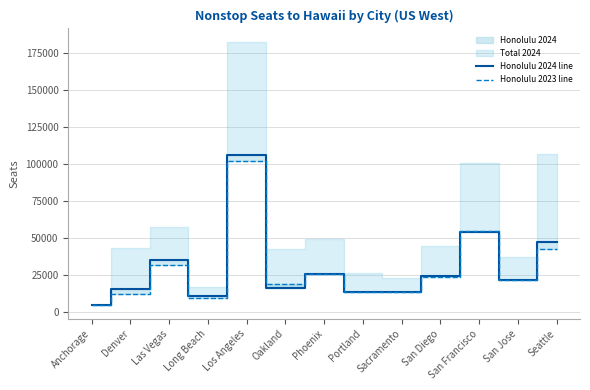

The value of Honolulu 2023 line at Seattle is 21495. True or false?

False